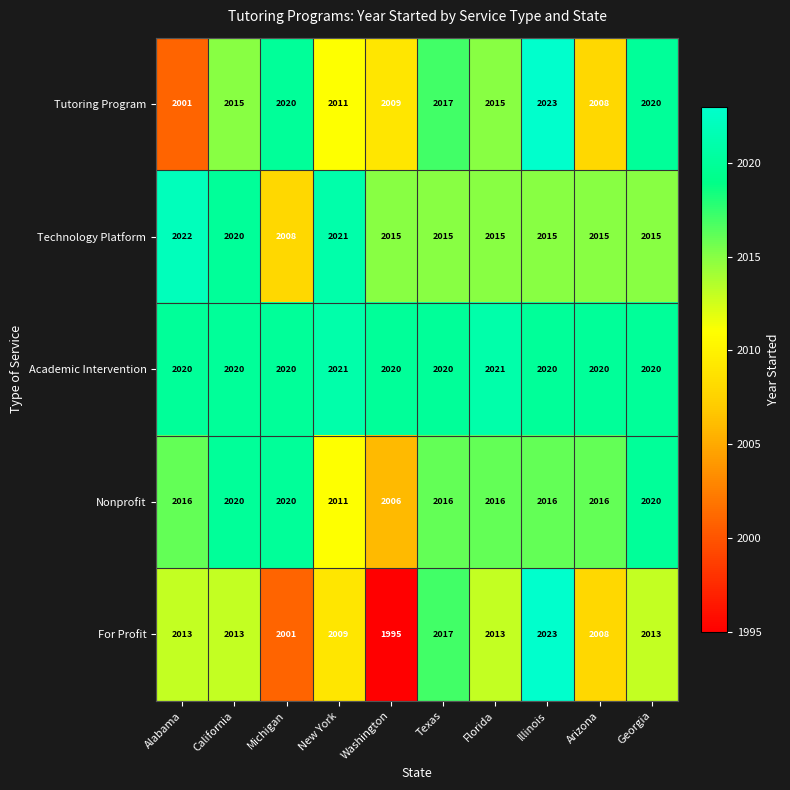

What is the difference between the maximum and second lowest values in the Nonprofit series?

9